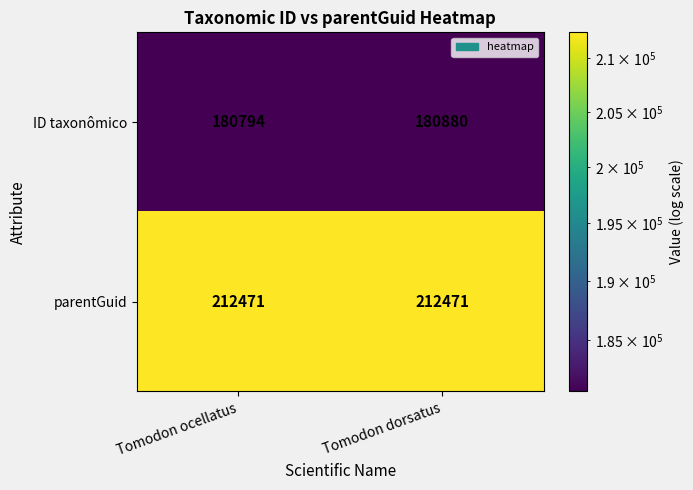

At which category is the sum across all series the highest?

Tomodon dorsatus